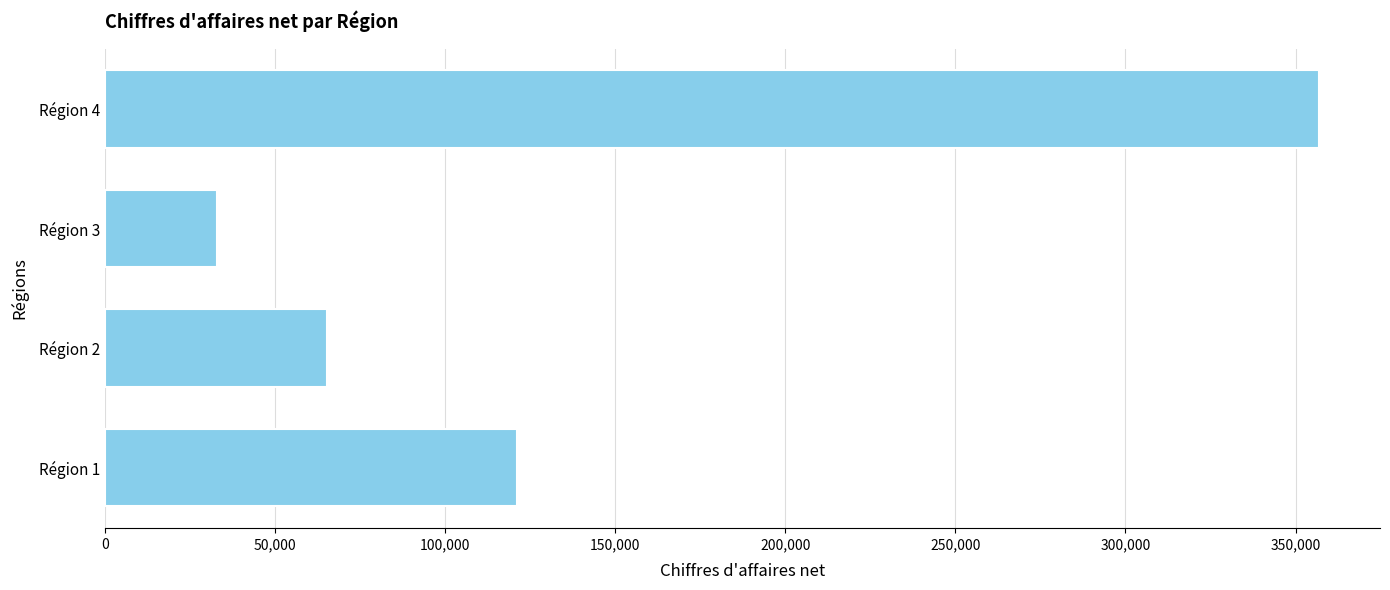

Reading top to bottom, extract all data points from this chart.

356999	32987	65099	120986